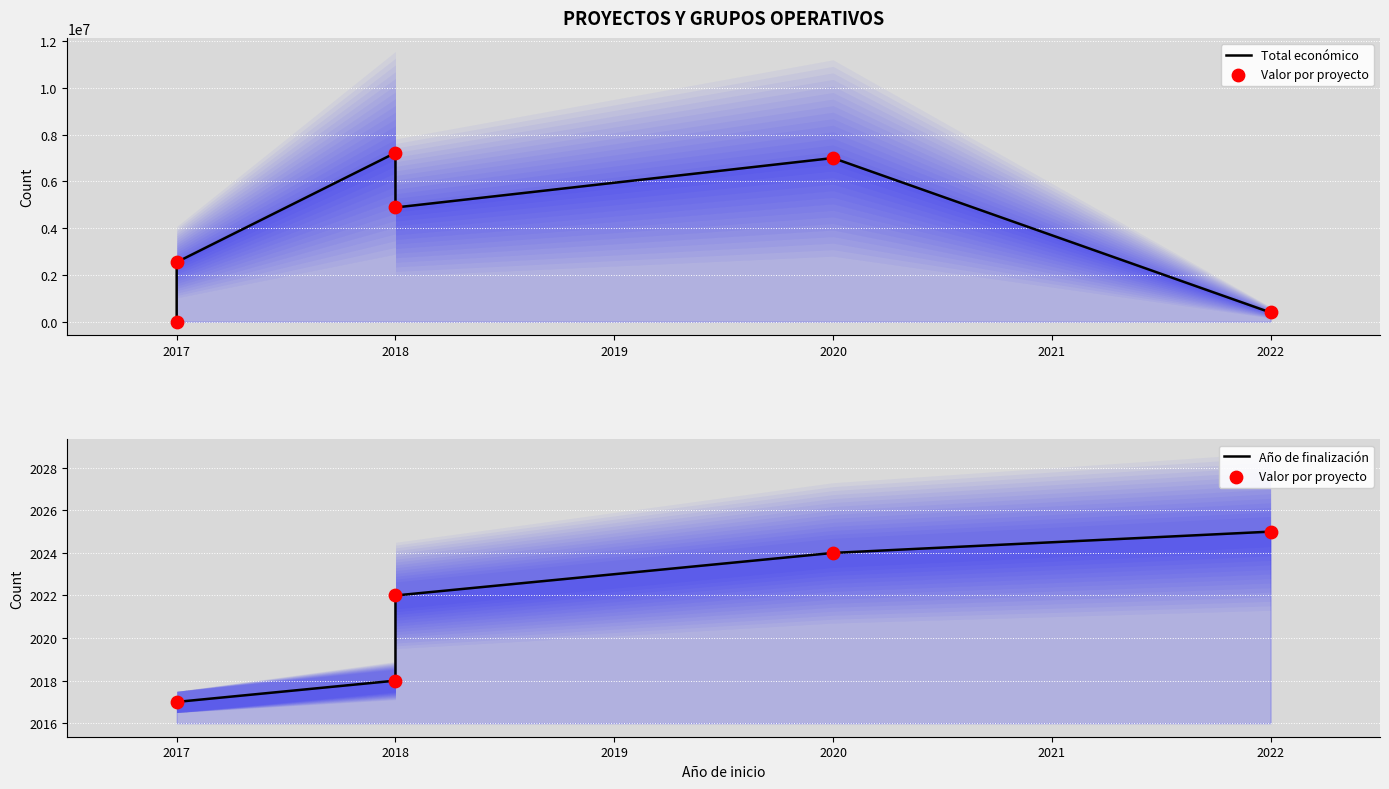

Which has a higher value, 2018 or 2020?

2020